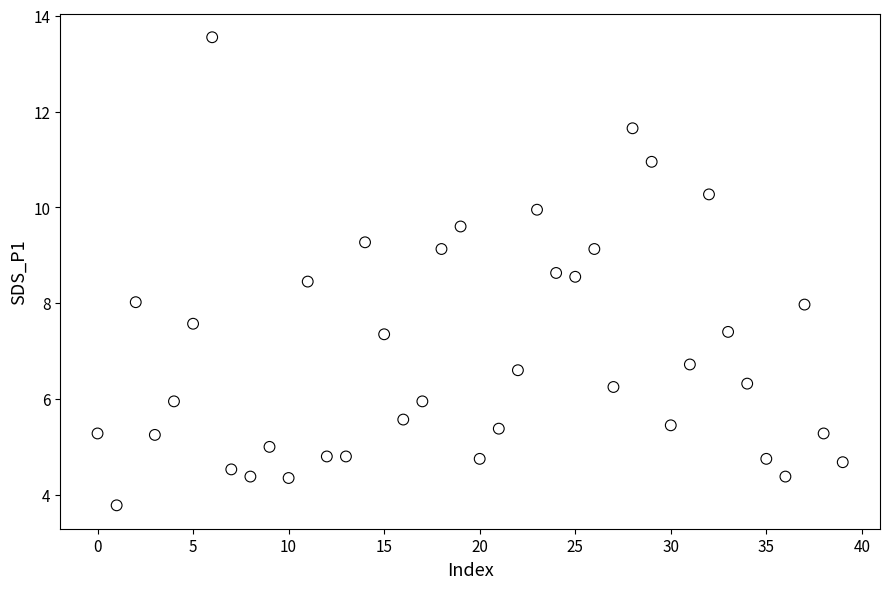

What is the range of Y values (max minus min)?

9.8